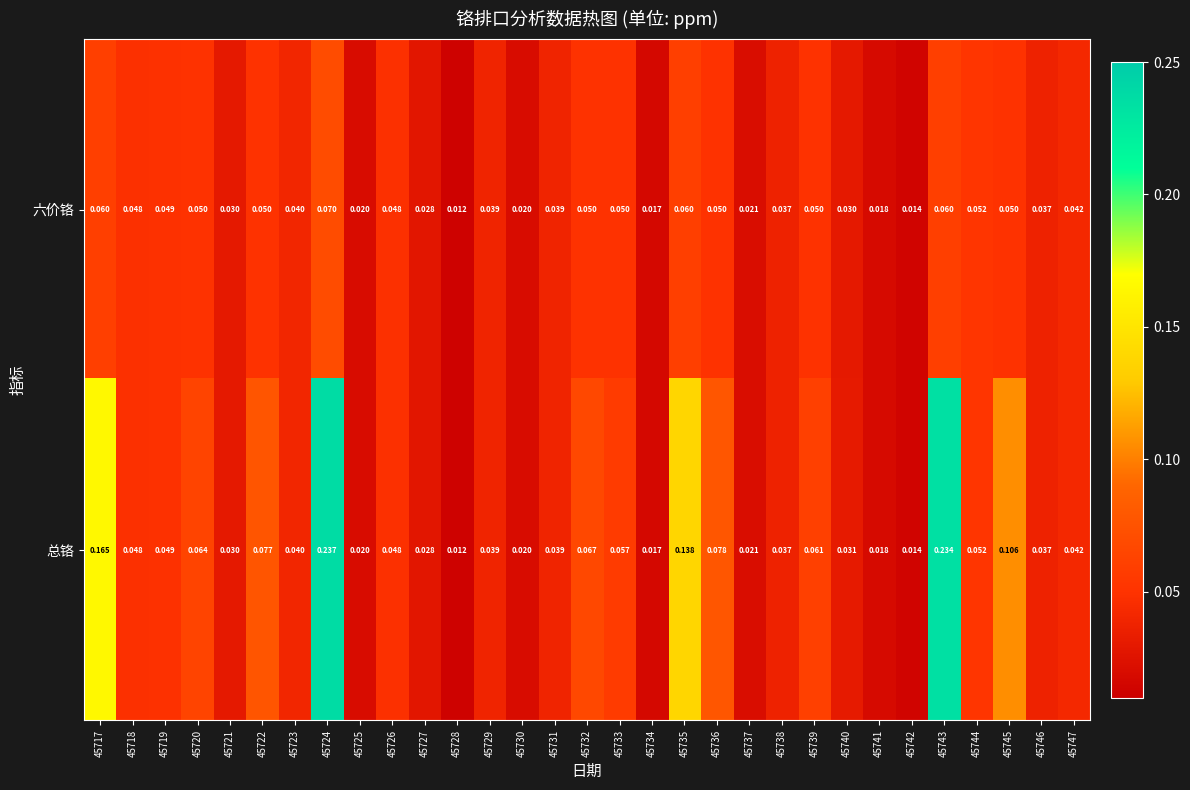

At which category is the sum across all series the highest?

45724